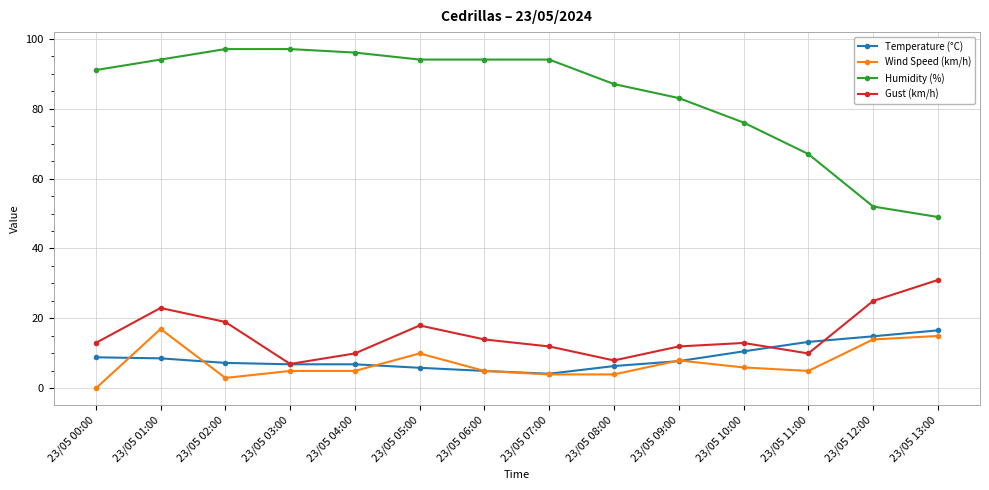

Which series has the widest spread of values?

Humidity (%)